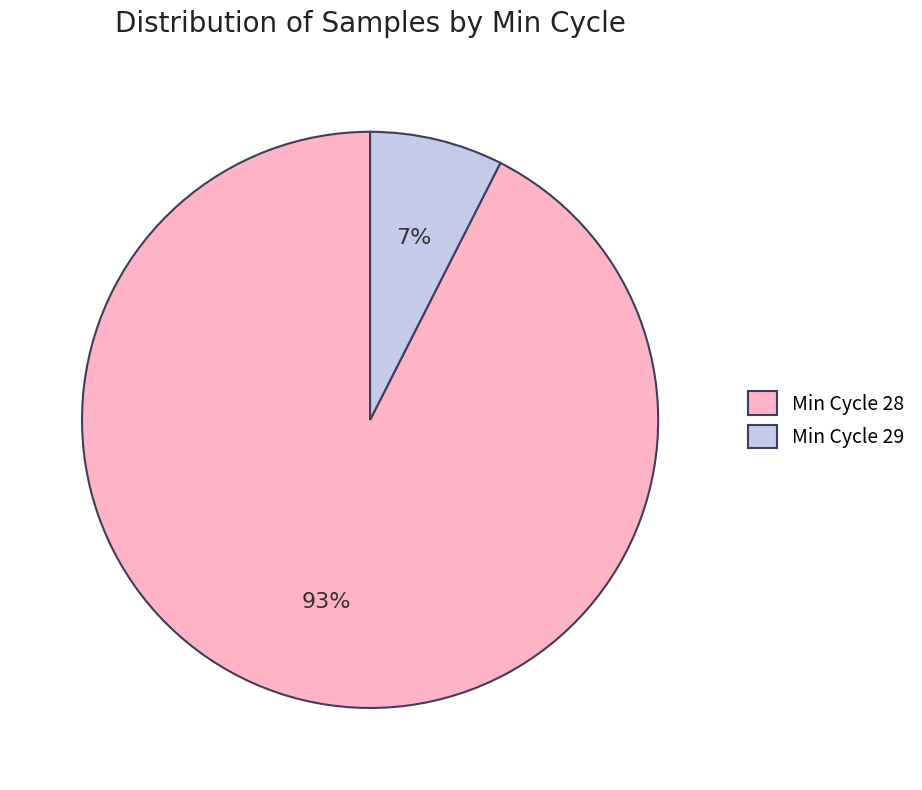

How many slices are in this pie chart?

2